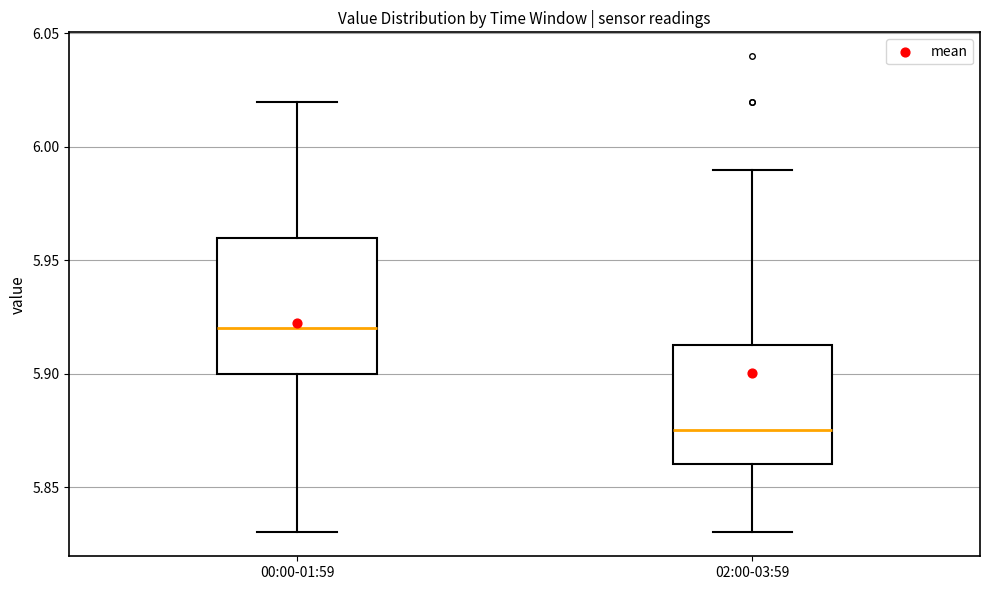

Comparing the boxes themselves (not the whiskers), which one is the tallest?

00:00-01:59